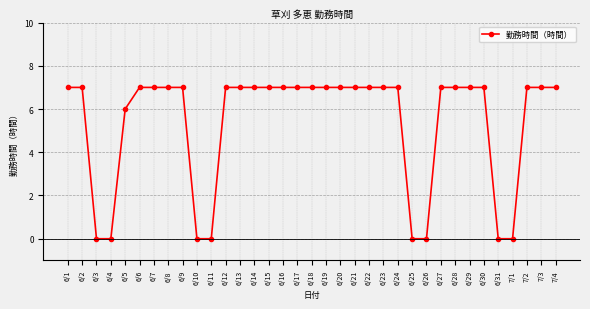

What is the ratio of the value at 6/7 to the value at 6/8?

1.0